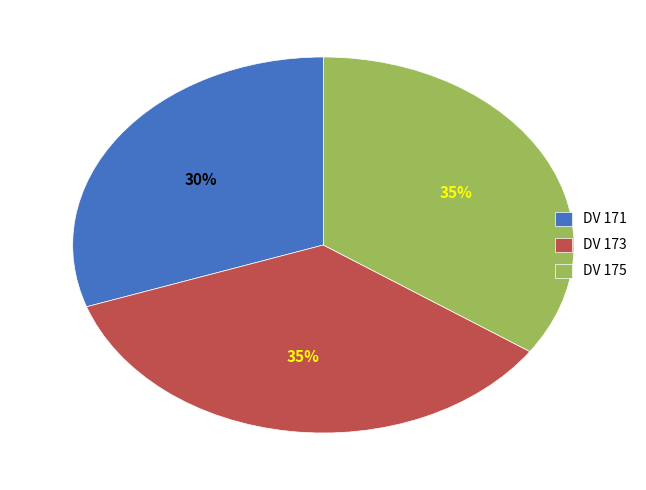

What is the smallest slice in the pie chart?

DV 171